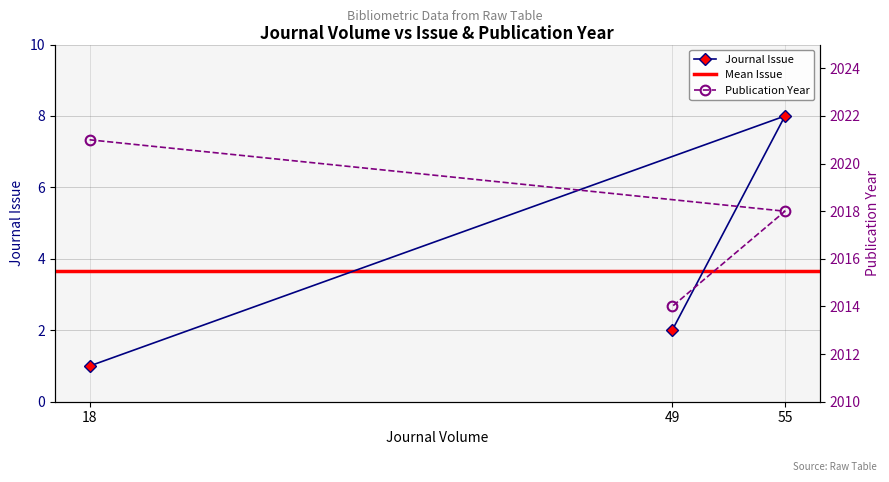

Is this an area chart (filled region under the line)?

No